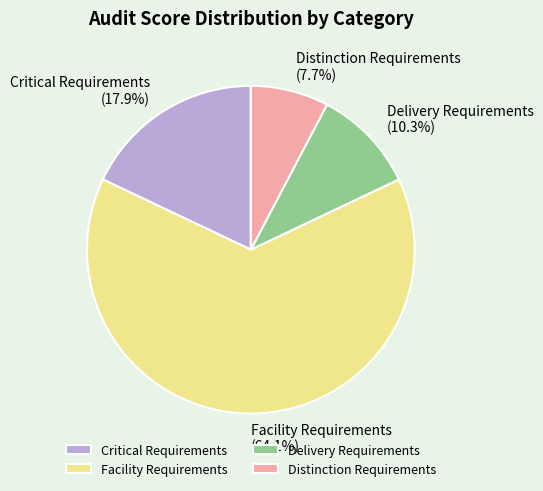

What is the ratio of the value at Facility Requirements to the value at Distinction Requirements?

8.3